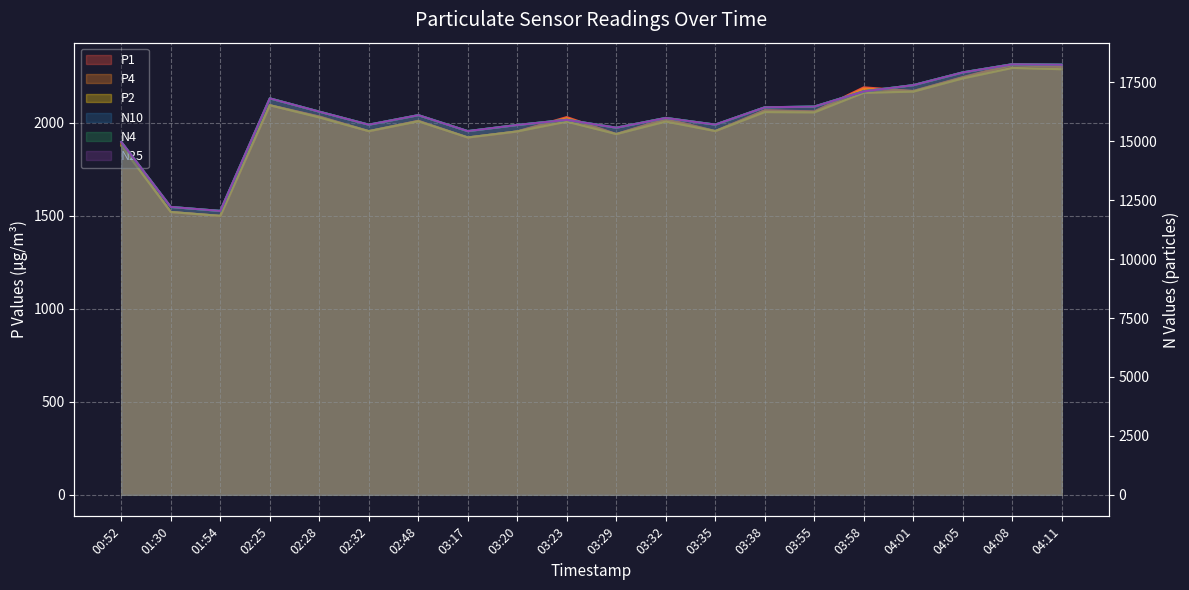

True or false: P1 and P2 intersect in this chart.

False